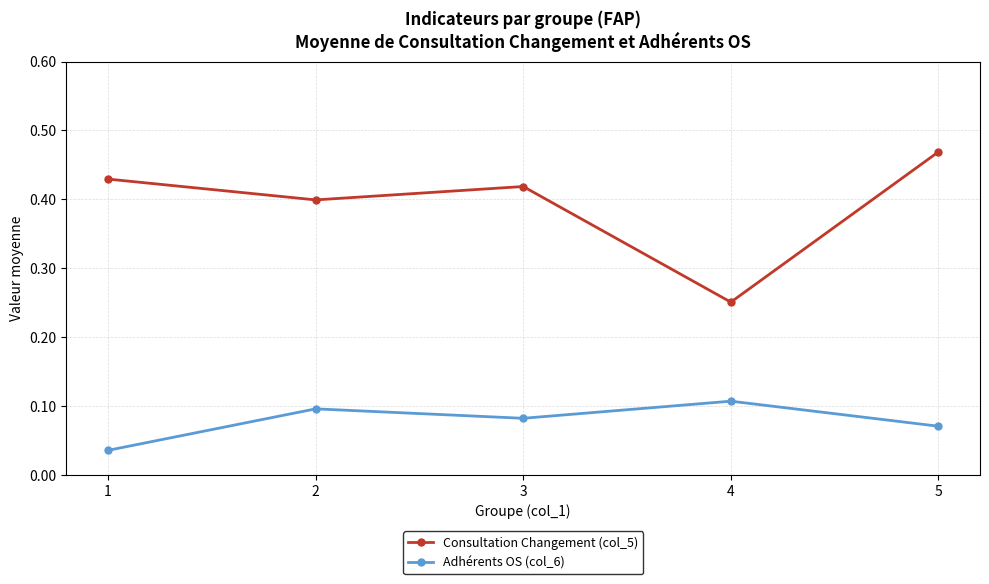

Rank the series at 3 from lowest to highest value.

Adhérents OS (col_6), Consultation Changement (col_5)